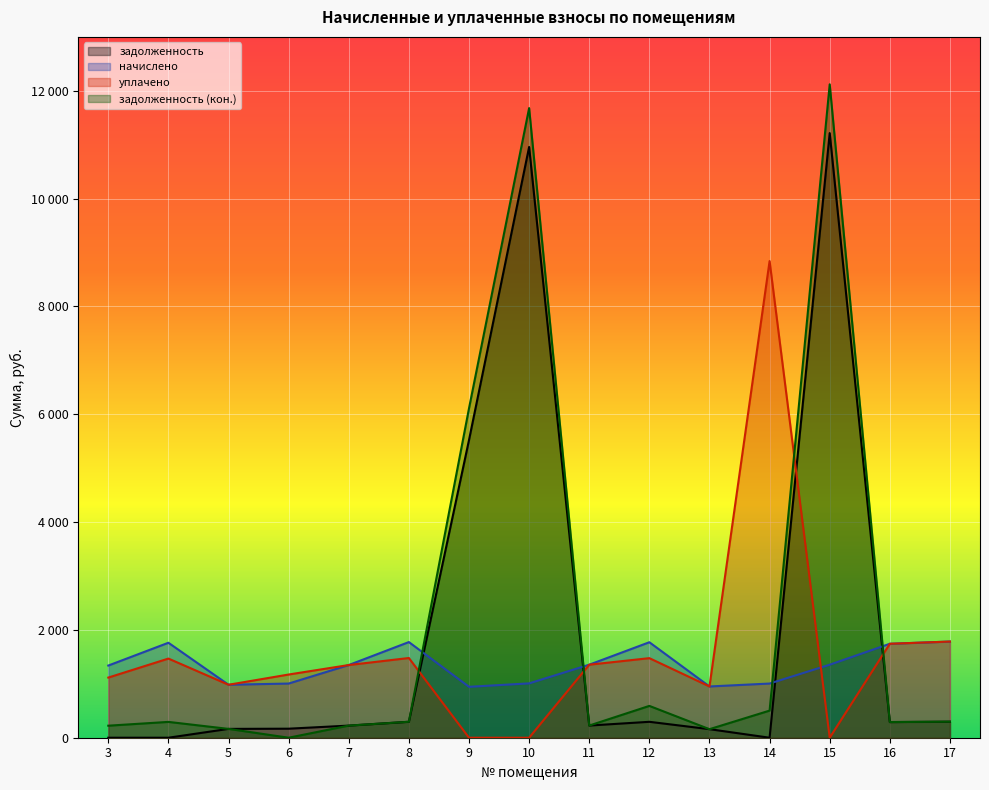

What is the sum of the задолженность (кон.) values at 3 and 9?

6332.7